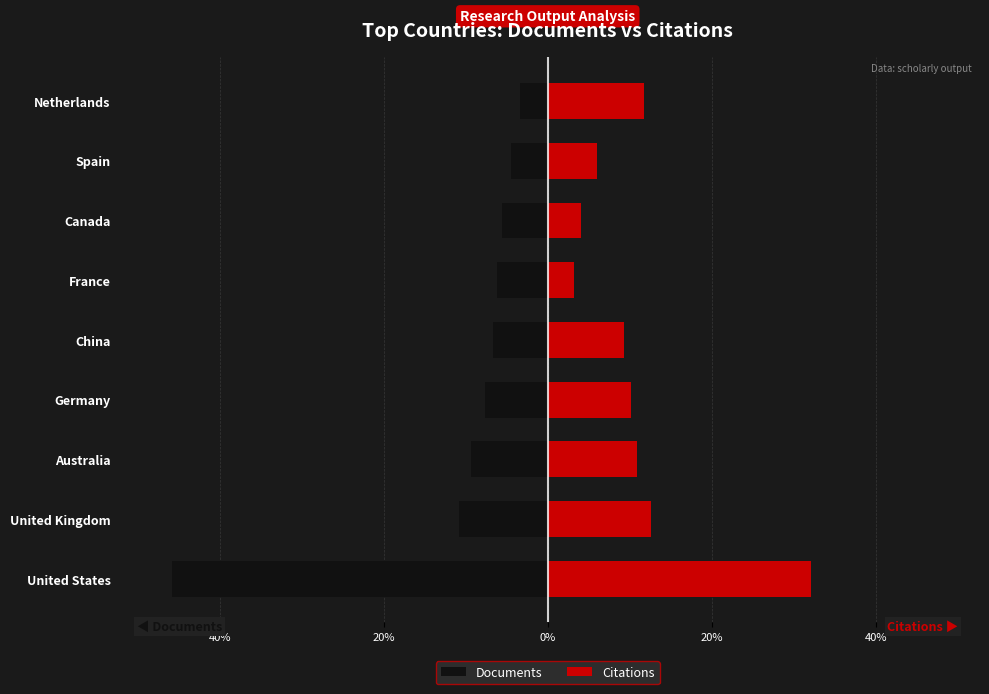

The value of Citations at Germany is 10.2. True or false?

True